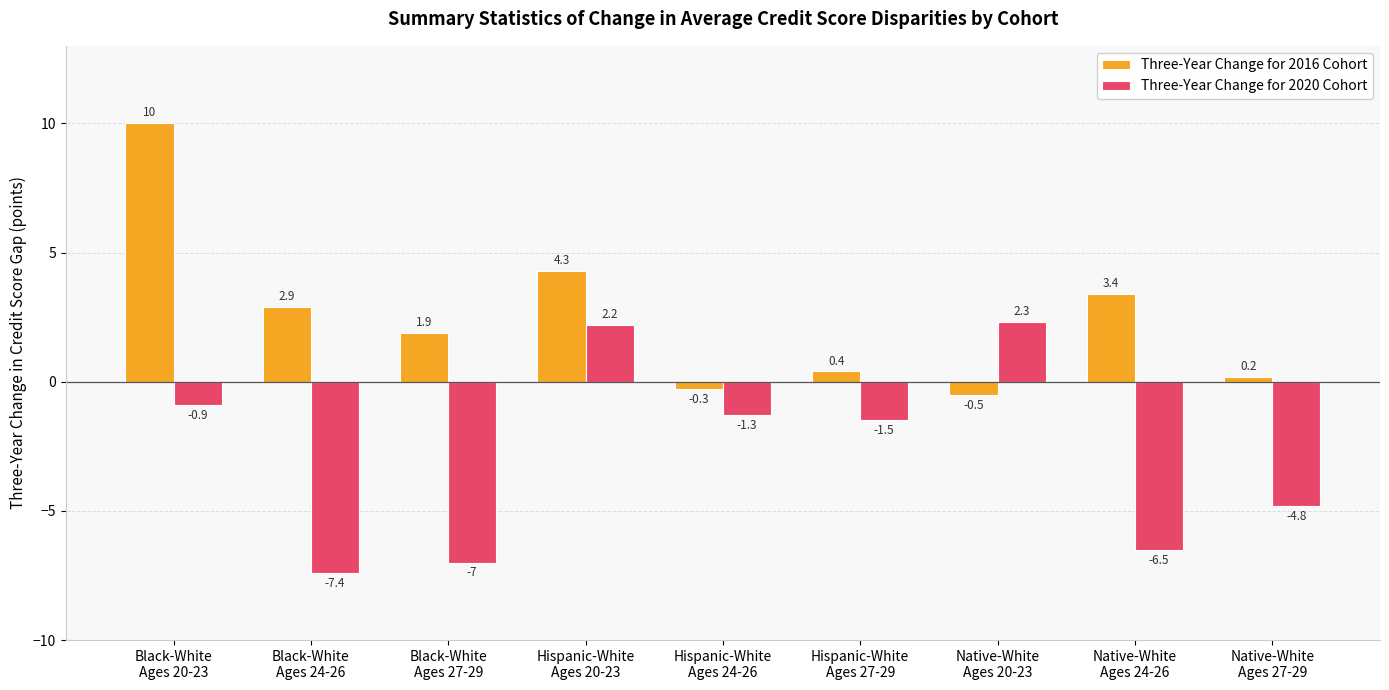

The Three-Year Change for 2016 Cohort series shows 10.0 at Black-White
Ages 20-23. True or false?

True